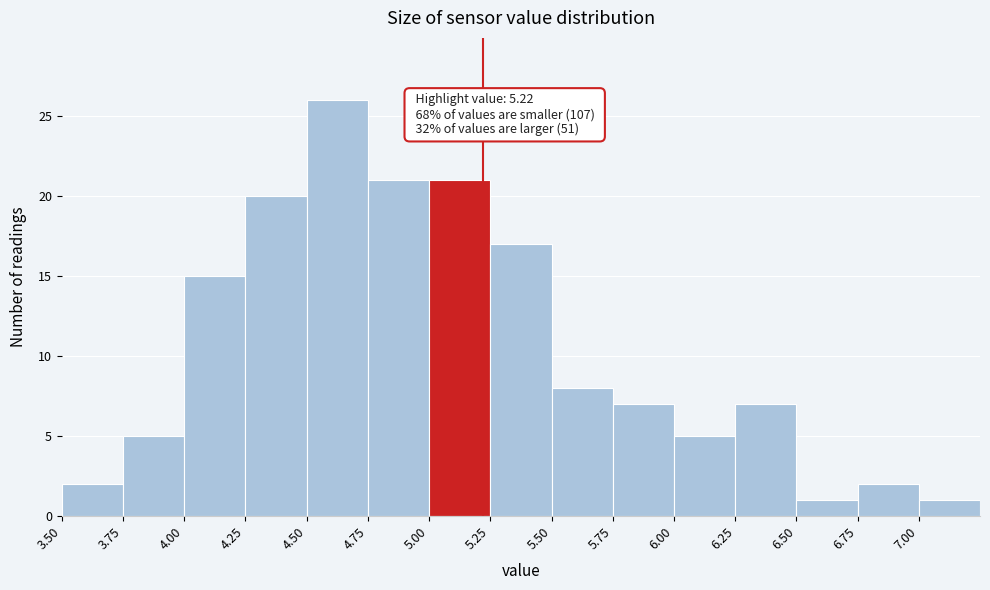

Over which range of the x-axis is the bar tallest?

4.50 to 4.75